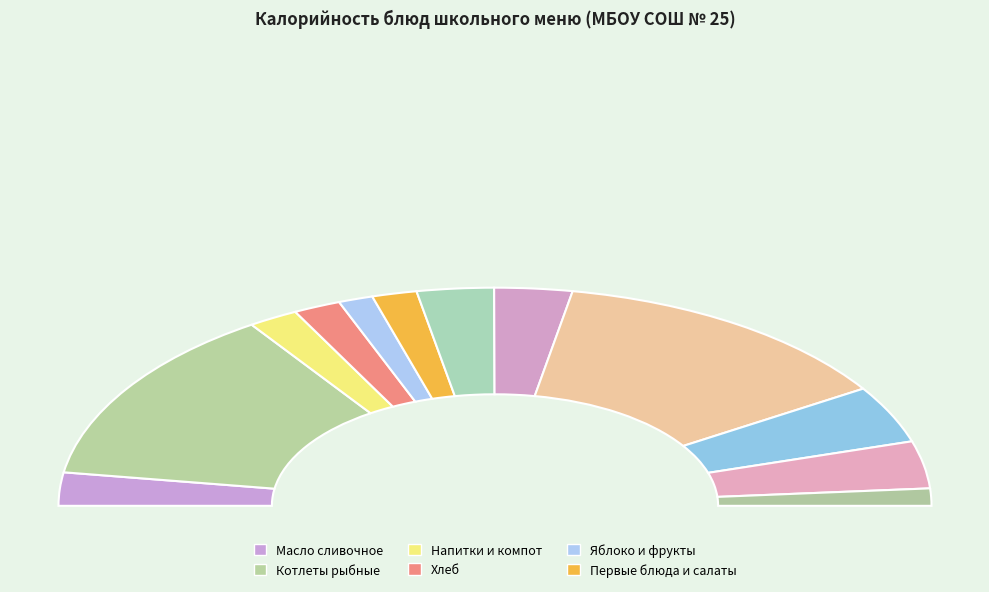

Is the sum of Хлеб ржаной (обед) and Яблоко greater than half?

No